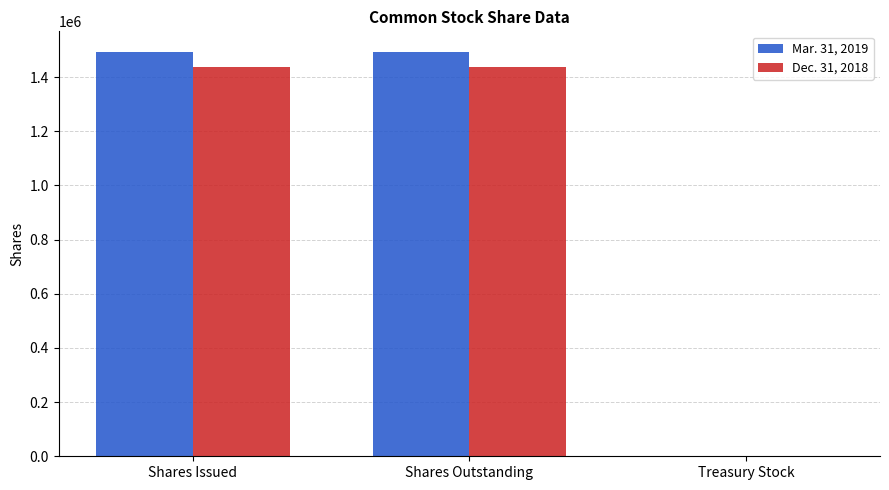

The value of Dec. 31, 2018 at Shares Outstanding is 367341. True or false?

False